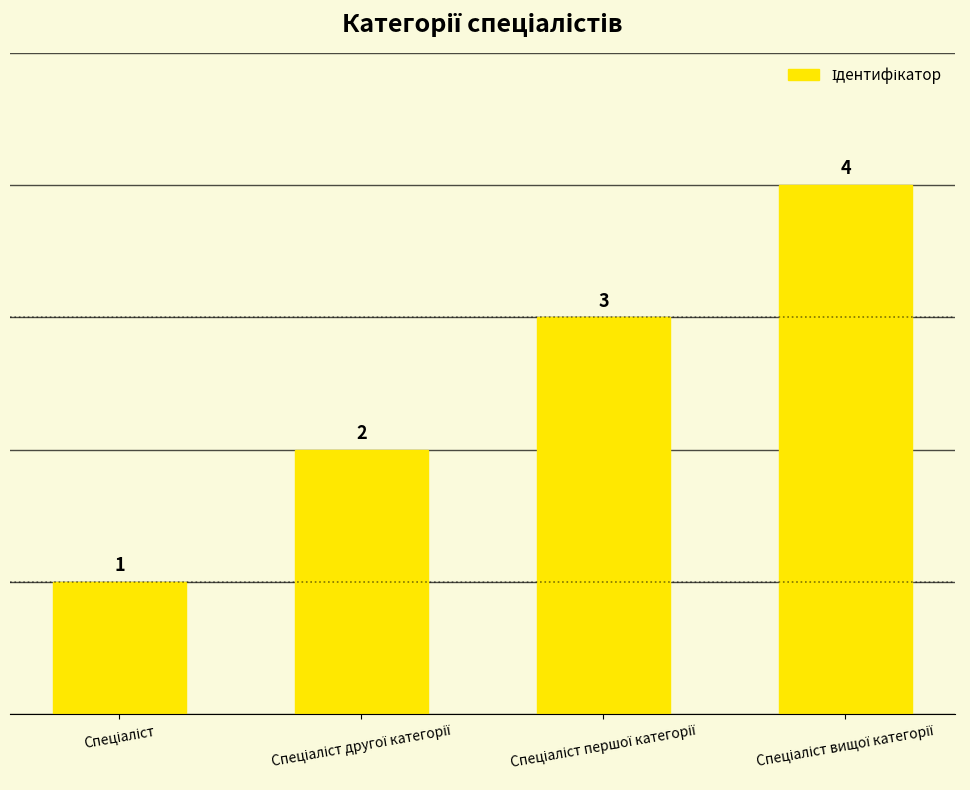

Count the values in the range 2 to 4.

3